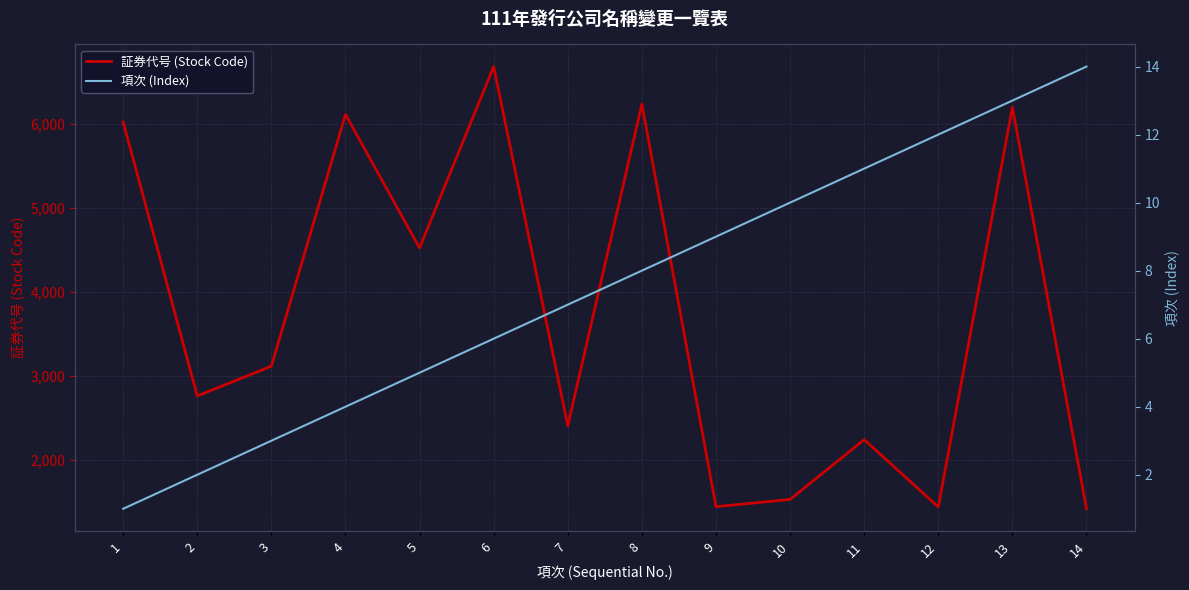

How many data points in 項次 (Index) are above 8?

6